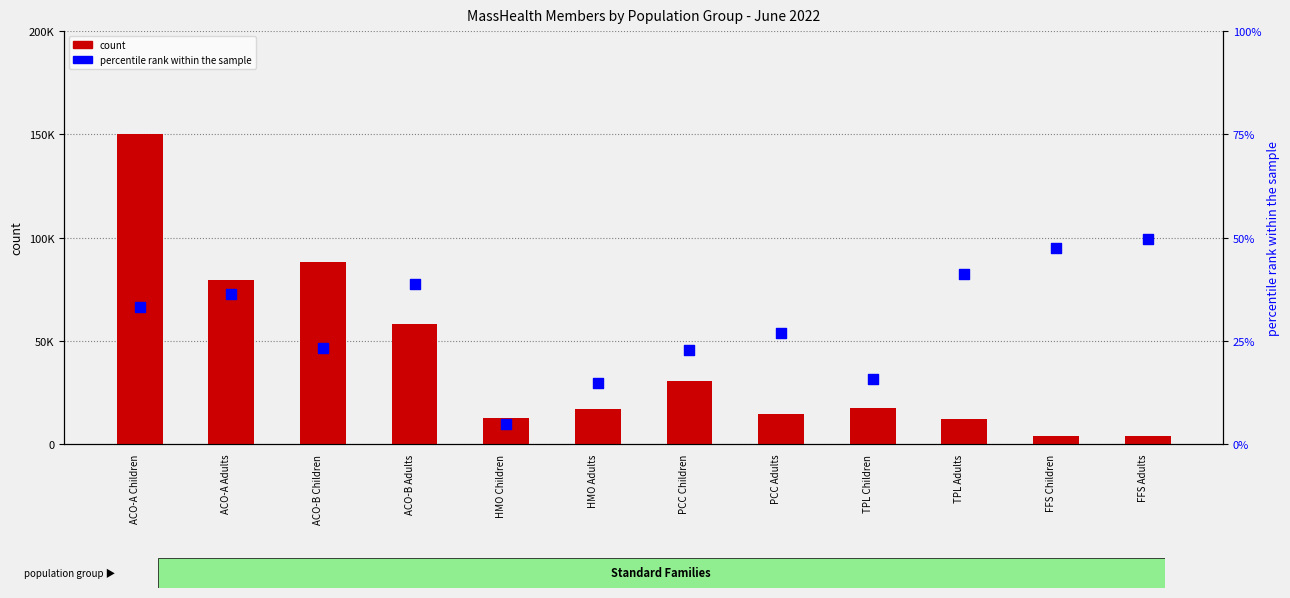

What are all the series names shown in the legend?

count, percentile rank within the sample